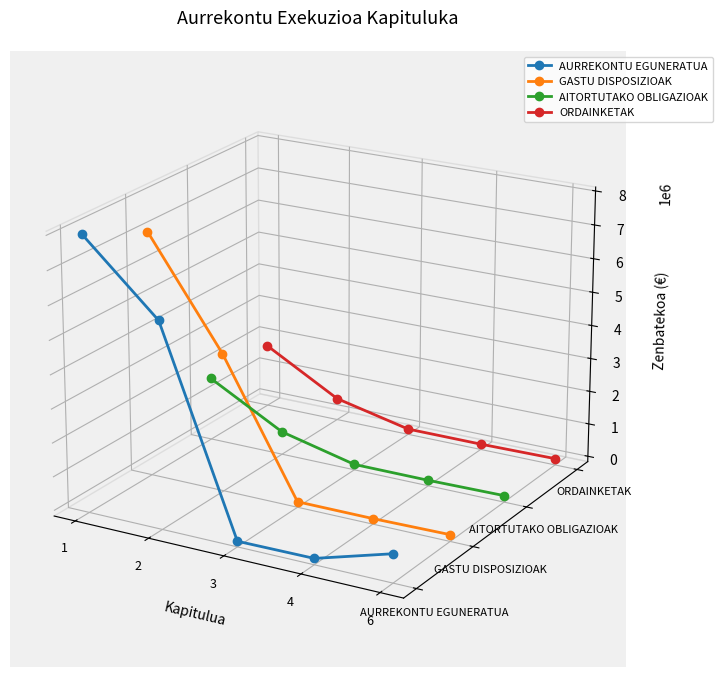

True or false: ORDAINKETAK has more than 1 interior local peaks.

False